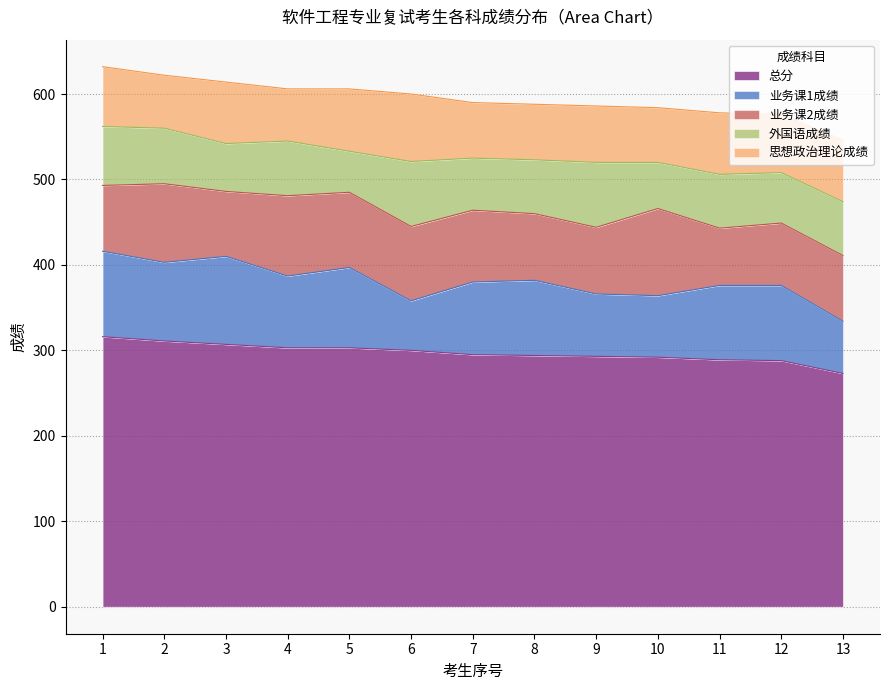

At which category does the chart reach its peak across all series?

1